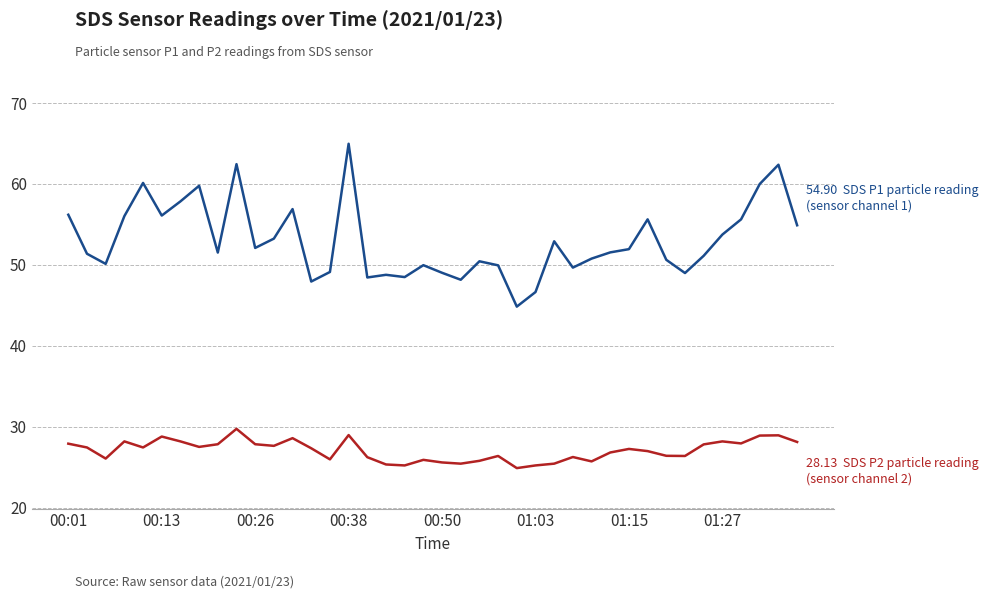

What is the minimum value shown in the chart?

24.9